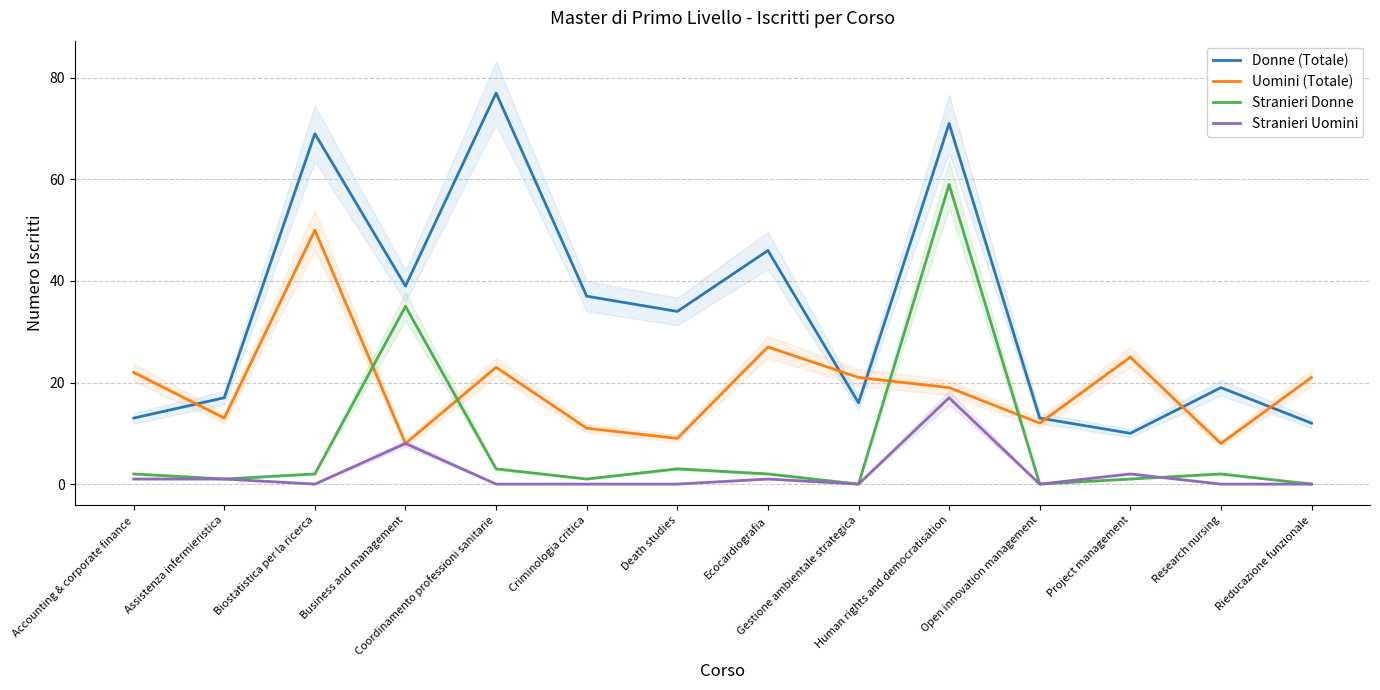

Reading left to right, list all the values displayed in this chart.

Donne (Totale): Accounting & corporate finance=13	Assistenza infermieristica=17	Biostatistica per la ricerca=69	Business and management=39	Coordinamento professioni sanitarie=77	Criminologia critica=37	Death studies=34	Ecocardiografia=46	Gestione ambientale strategica=16	Human rights and democratisation=71	Open innovation management=13	Project management=10	Research nursing=19	Rieducazione funzionale=12
Uomini (Totale): Accounting & corporate finance=22	Assistenza infermieristica=13	Biostatistica per la ricerca=50	Business and management=8	Coordinamento professioni sanitarie=23	Criminologia critica=11	Death studies=9	Ecocardiografia=27	Gestione ambientale strategica=21	Human rights and democratisation=19	Open innovation management=12	Project management=25	Research nursing=8	Rieducazione funzionale=21
Stranieri Donne: Accounting & corporate finance=2	Assistenza infermieristica=1	Biostatistica per la ricerca=2	Business and management=35	Coordinamento professioni sanitarie=3	Criminologia critica=1	Death studies=3	Ecocardiografia=2	Gestione ambientale strategica=0	Human rights and democratisation=59	Open innovation management=0	Project management=1	Research nursing=2	Rieducazione funzionale=0
Stranieri Uomini: Accounting & corporate finance=1	Assistenza infermieristica=1	Biostatistica per la ricerca=0	Business and management=8	Coordinamento professioni sanitarie=0	Criminologia critica=0	Death studies=0	Ecocardiografia=1	Gestione ambientale strategica=0	Human rights and democratisation=17	Open innovation management=0	Project management=2	Research nursing=0	Rieducazione funzionale=0